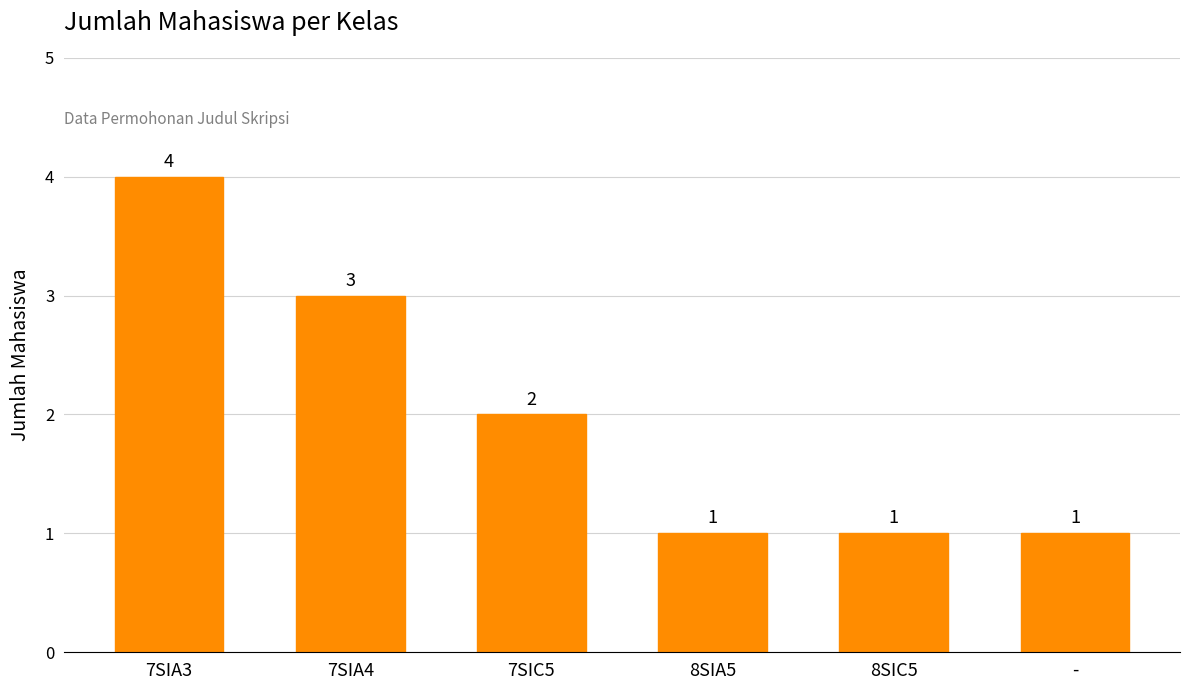

What position from the right is 7SIA4?

5